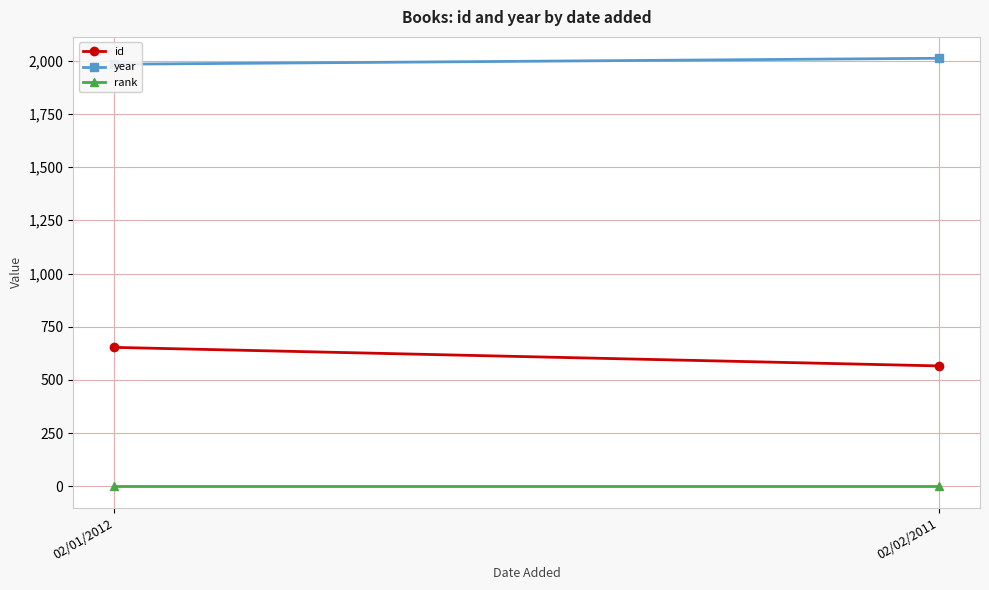

Between 02/01/2012 and 02/02/2011, which is larger?

02/01/2012